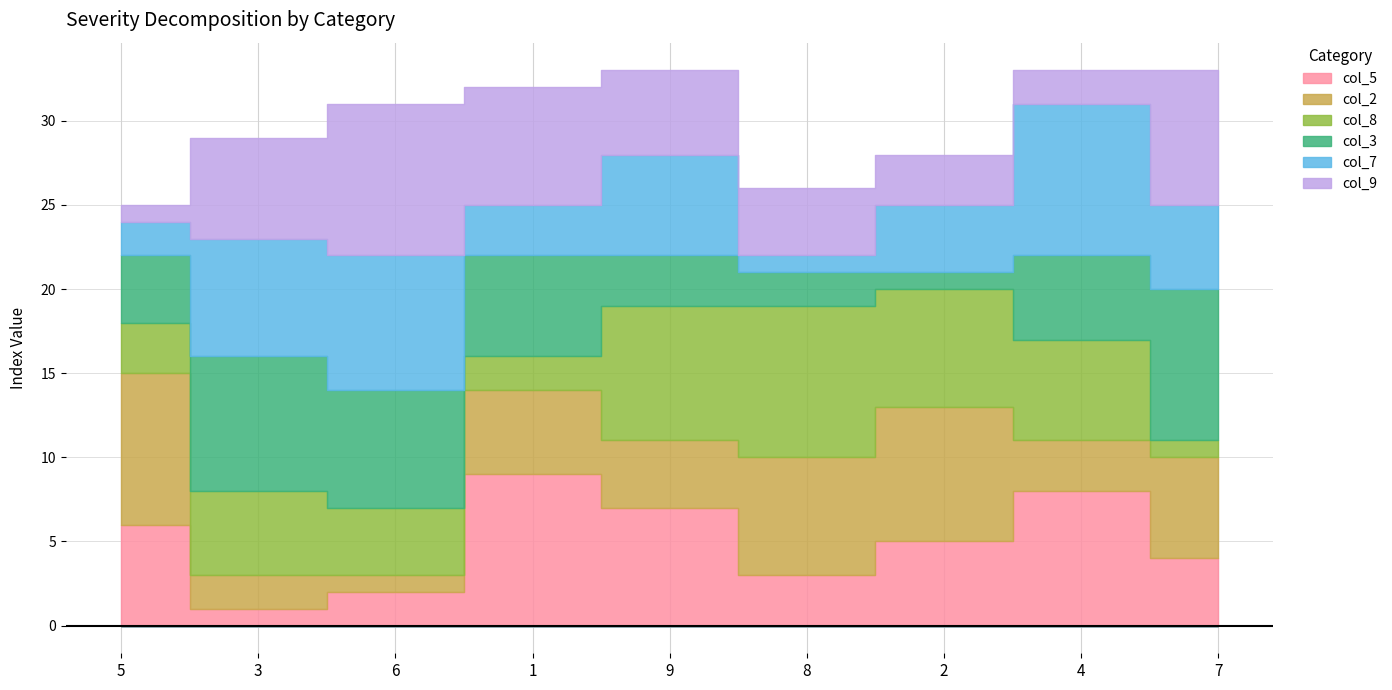

Where is the first local minimum for col_5?

3